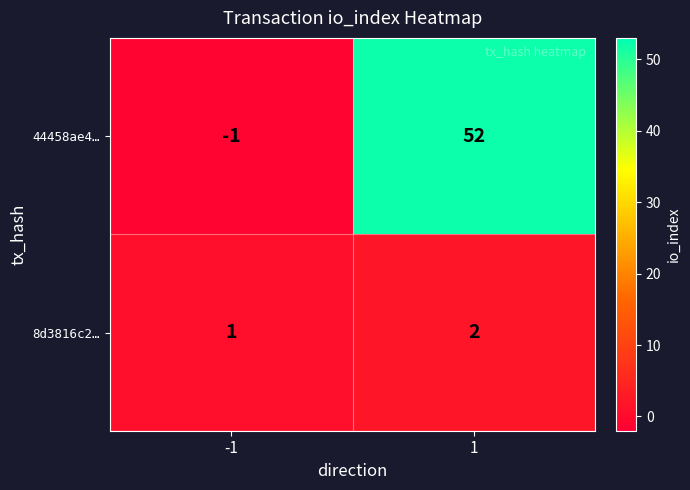

Rank the series at -1 from highest to lowest value.

8d3816c2…, 44458ae4…